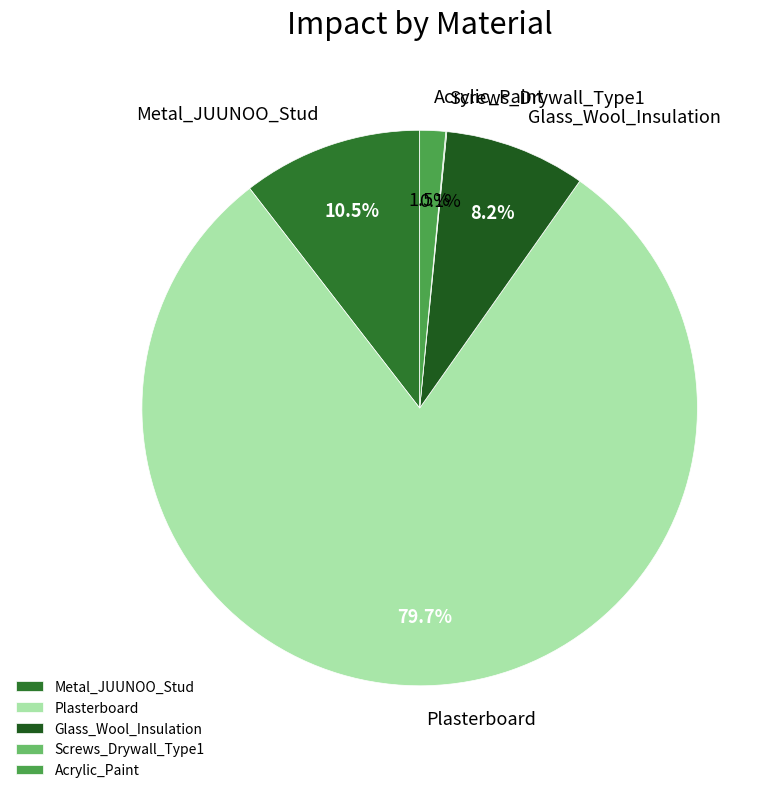

Which slice is the largest?

Plasterboard